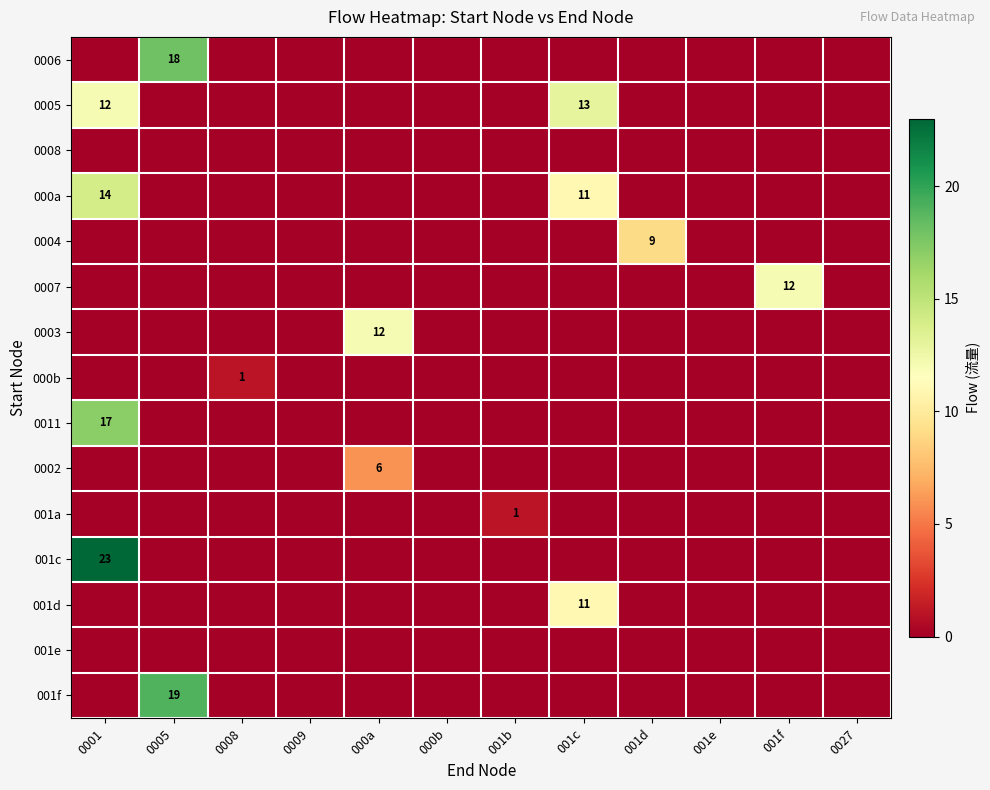

The 0003 series shows -6 at 001e. True or false?

False